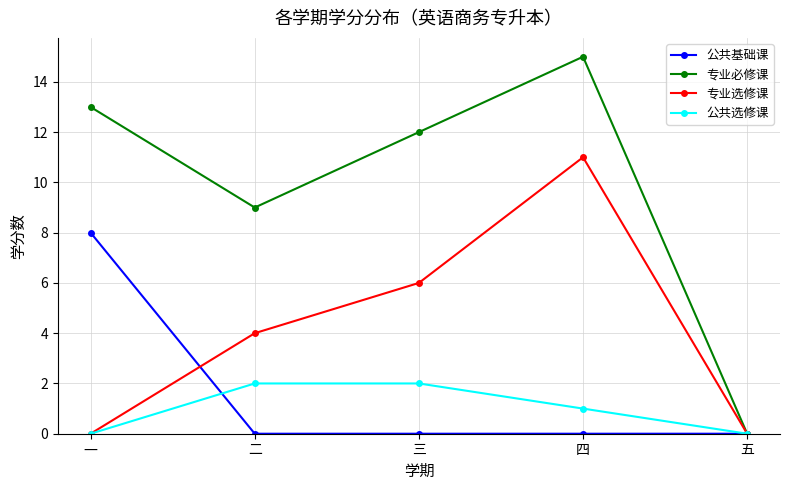

Reading right to left, what are all the values shown in this chart?

公共基础课: 0	0	0	0	8
专业必修课: 0	15	12	9	13
专业选修课: 0	11	6	4	0
公共选修课: 0	1	2	2	0